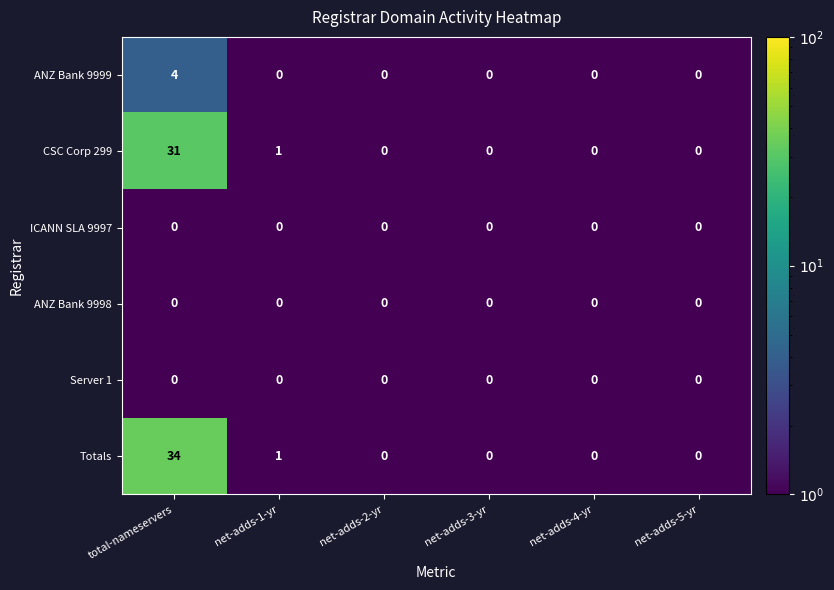

Which label corresponds to the largest value in the chart?

total-nameservers